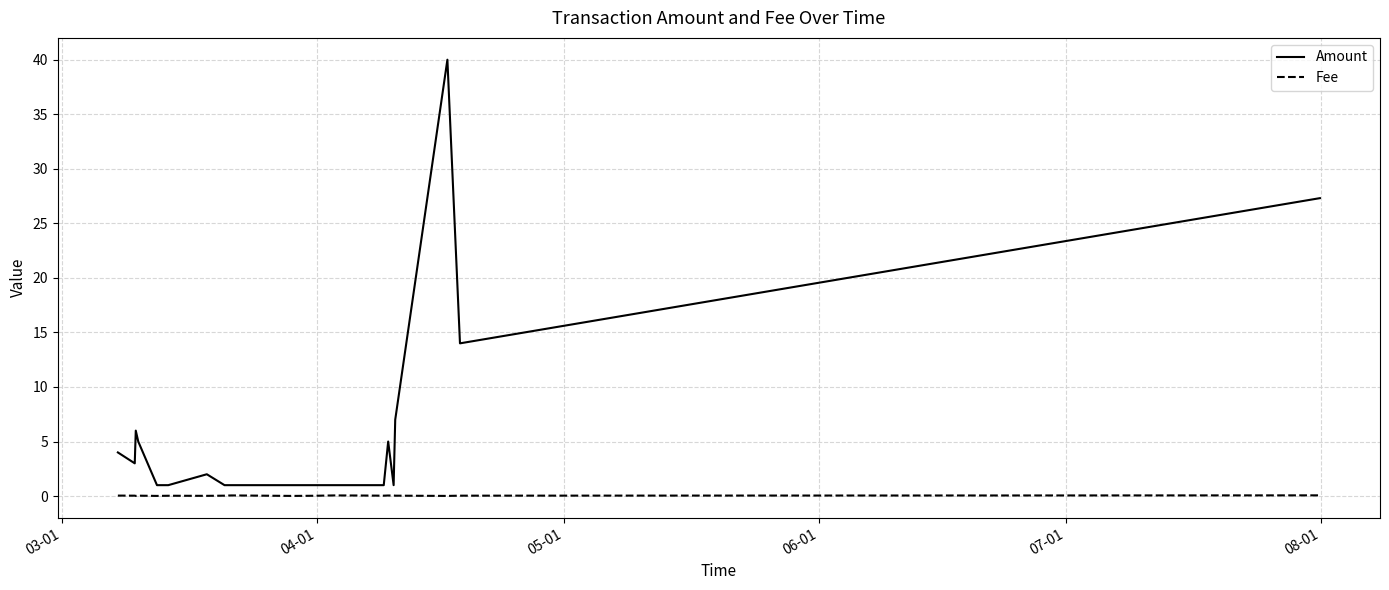

What is the highest value of the Amount series?

40.0